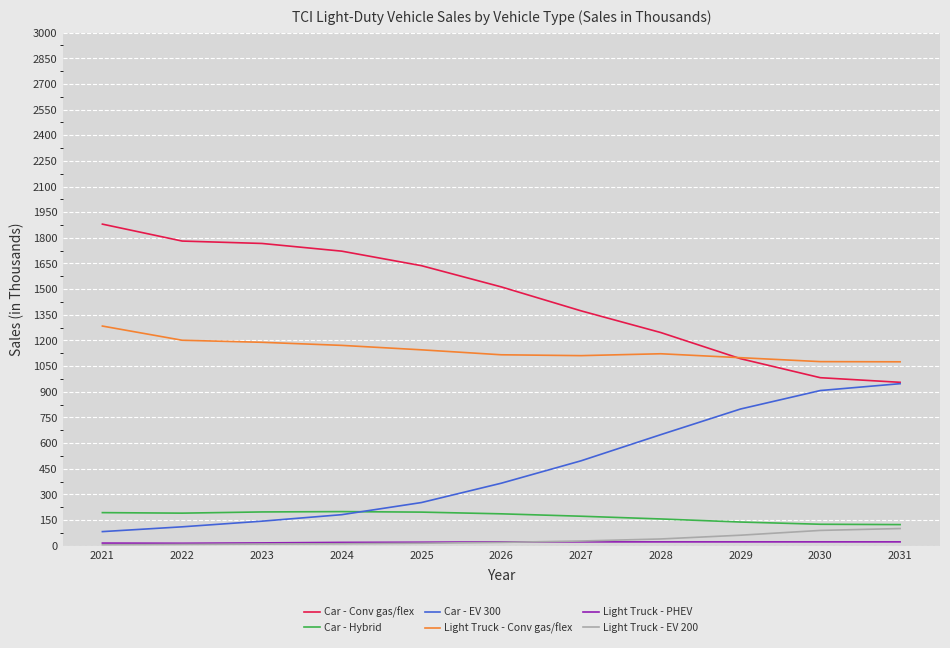

What is the approximate value of Car - Conv gas/flex at 2030, to the nearest 10?

980